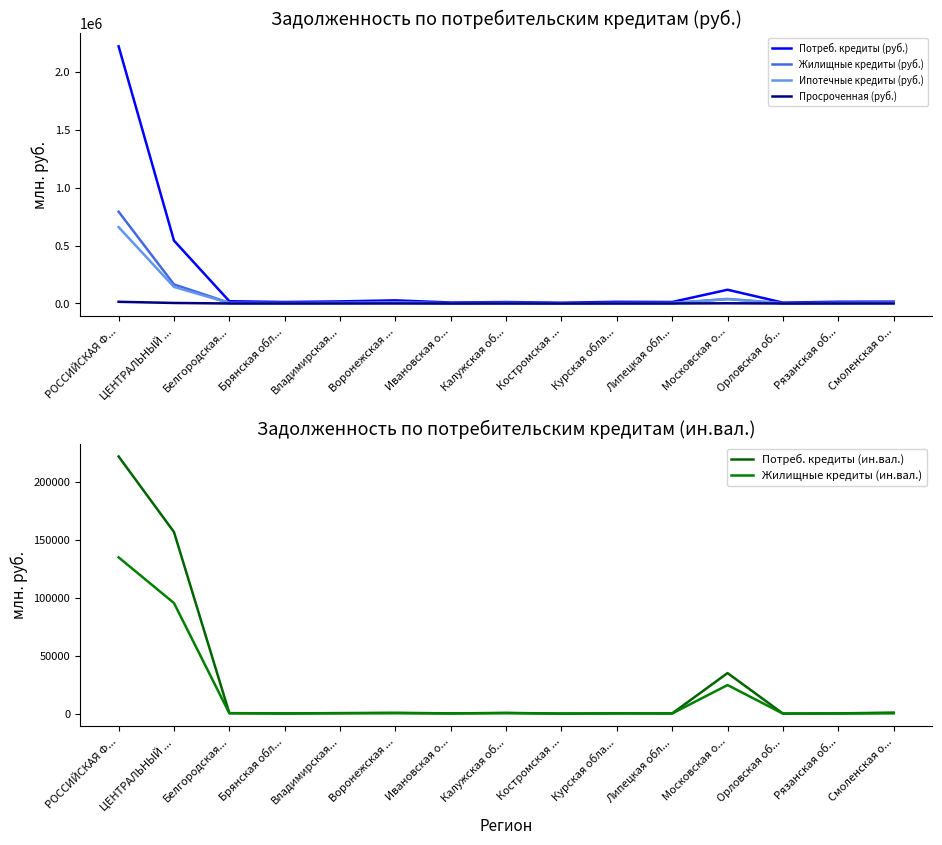

At which category is the sum across all series the highest?

РОССИЙСКАЯ Ф...